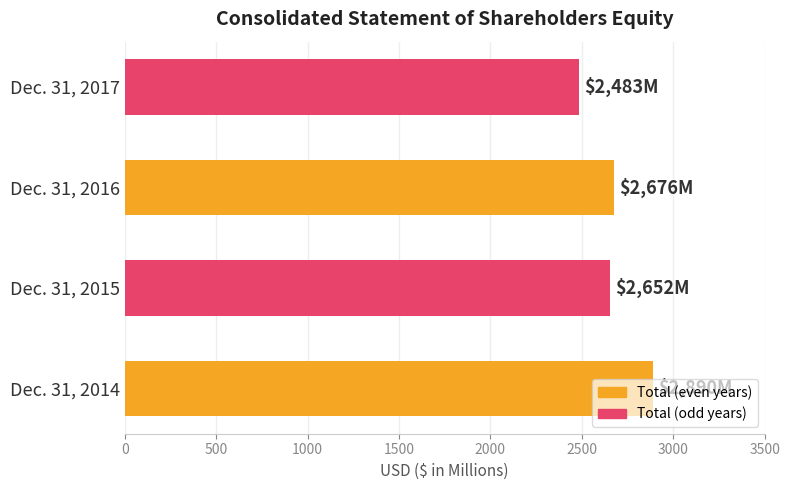

Is it true that the value at Dec. 31, 2016 is 968?

False